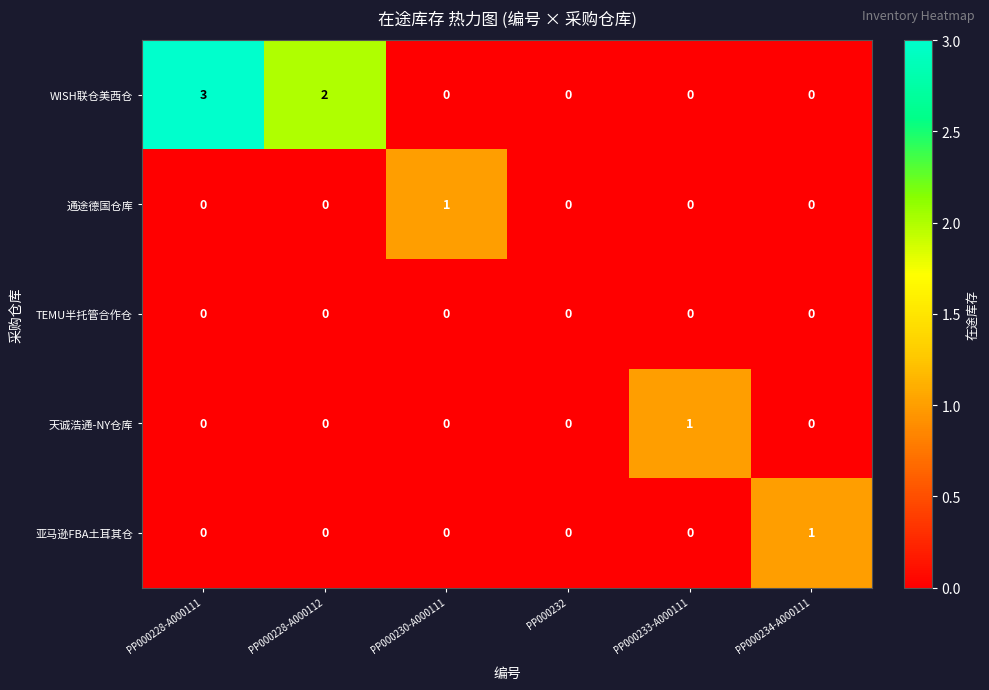

Reading right to left, extract all data points from this chart.

WISH联仓美西仓: PP000234-A000111=0	PP000233-A000111=0	PP000232=0	PP000230-A000111=0	PP000228-A000112=2	PP000228-A000111=3
通途德国仓库: PP000234-A000111=0	PP000233-A000111=0	PP000232=0	PP000230-A000111=1	PP000228-A000112=0	PP000228-A000111=0
TEMU半托管合作仓: PP000234-A000111=0	PP000233-A000111=0	PP000232=0	PP000230-A000111=0	PP000228-A000112=0	PP000228-A000111=0
天诚浩通-NY仓库: PP000234-A000111=0	PP000233-A000111=1	PP000232=0	PP000230-A000111=0	PP000228-A000112=0	PP000228-A000111=0
亚马逊FBA土耳其仓: PP000234-A000111=1	PP000233-A000111=0	PP000232=0	PP000230-A000111=0	PP000228-A000112=0	PP000228-A000111=0